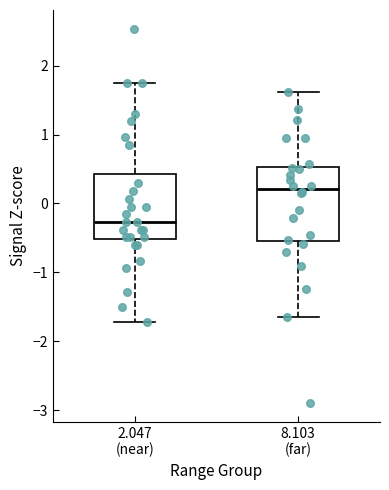

Comparing the boxes themselves (not the whiskers), which one is the tallest?

8.103 (far)